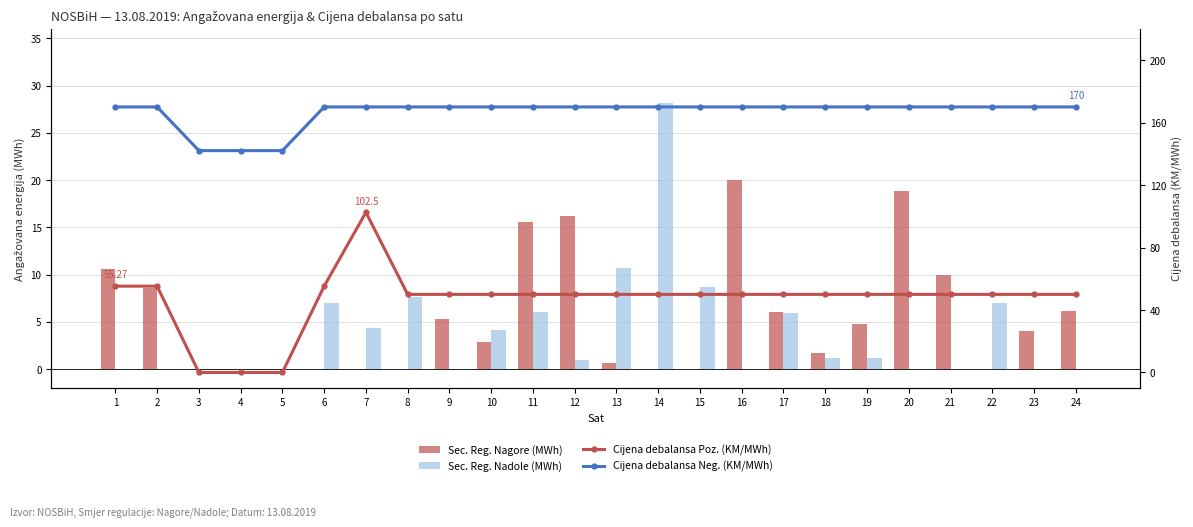

The Sec. Reg. Nagore (MWh) series shows 6.9 at 22. True or false?

False